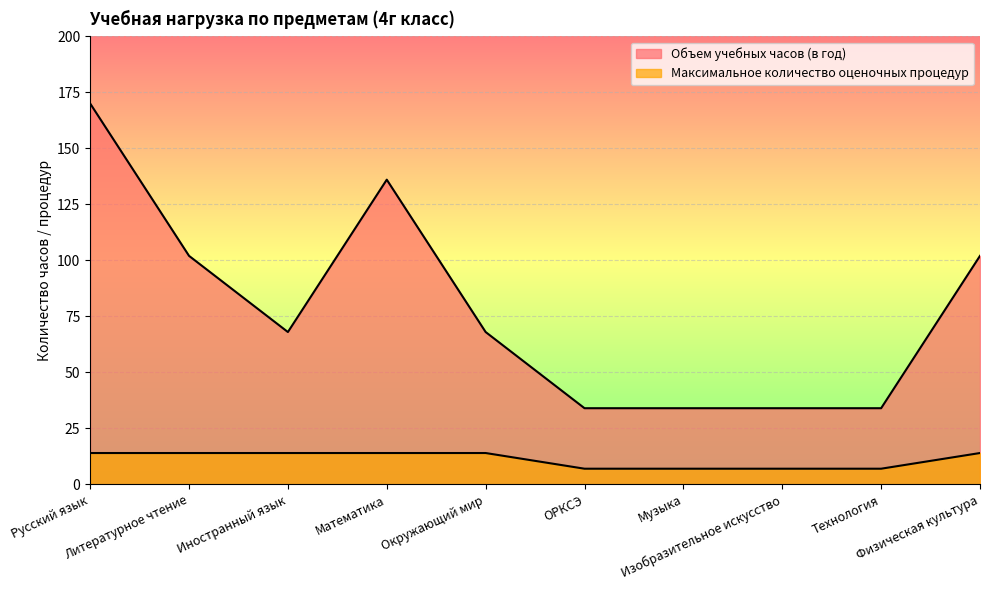

What is the value of the Максимальное количество оценочных процедур point at the 8th from the left?

7